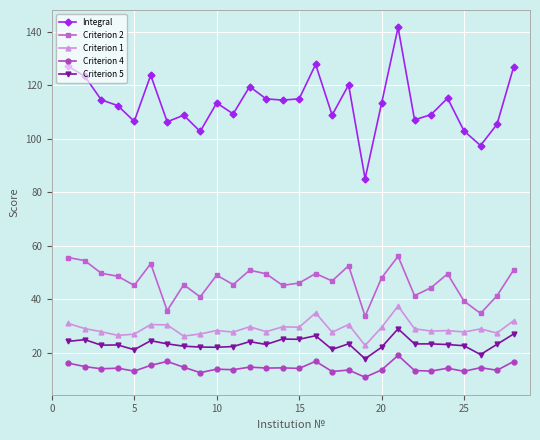

Which series has the largest range (max minus min)?

Integral